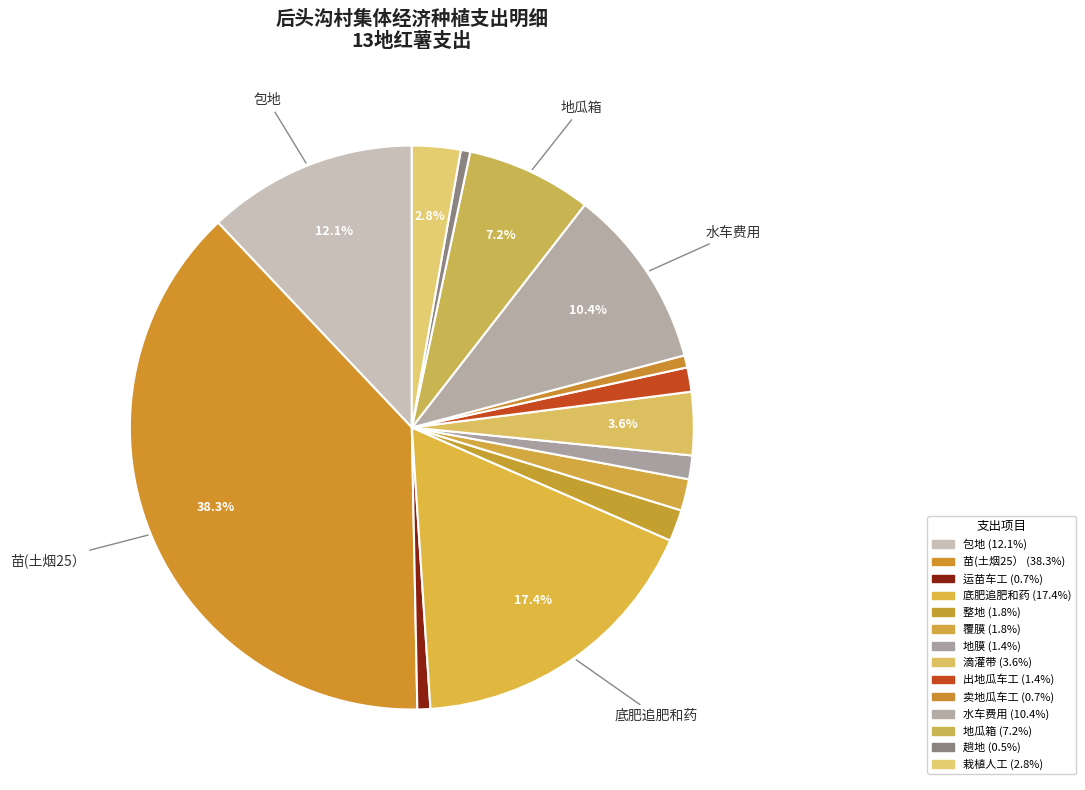

Combined, what portion of the pie is 趟地 and 运苗车工?

1.3%